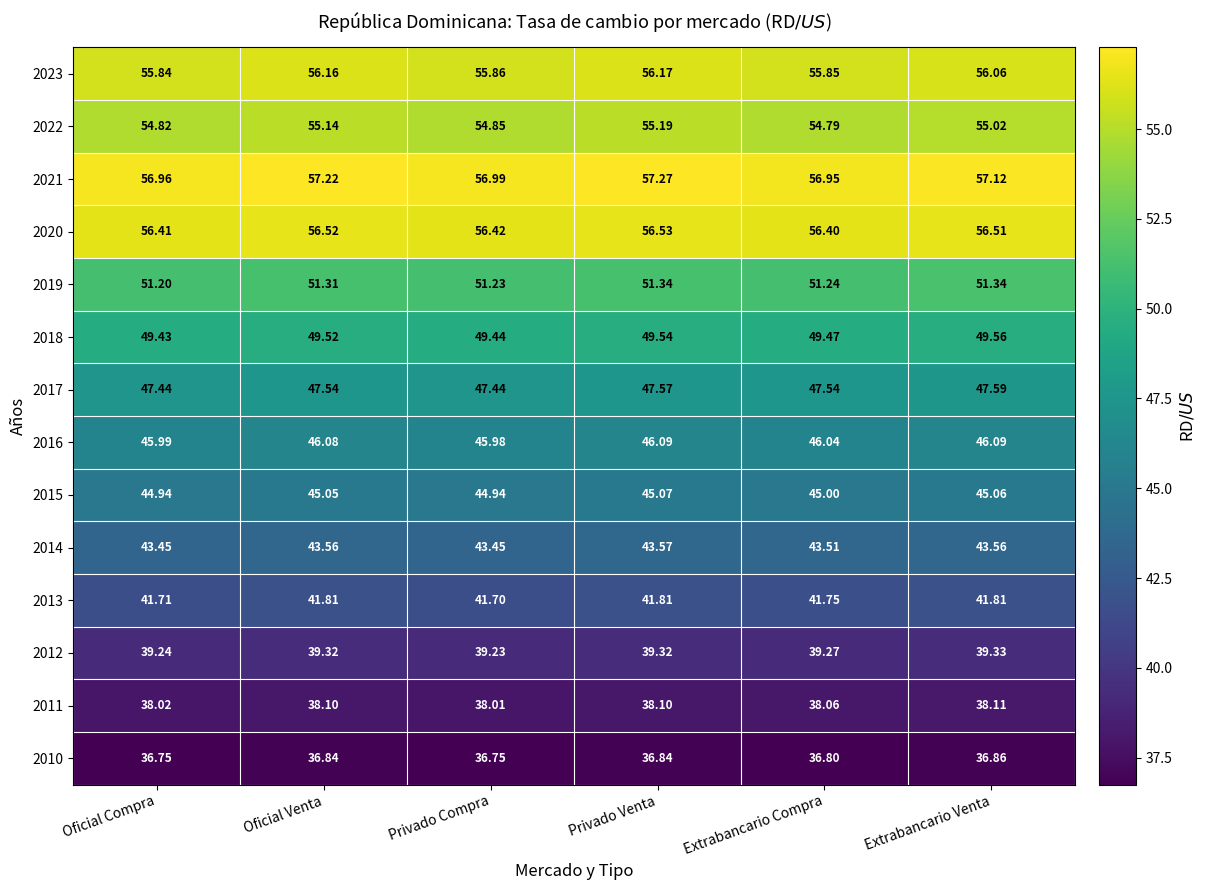

Between Oficial Venta and Extrabancario Venta, which series saw the biggest shift?

2022